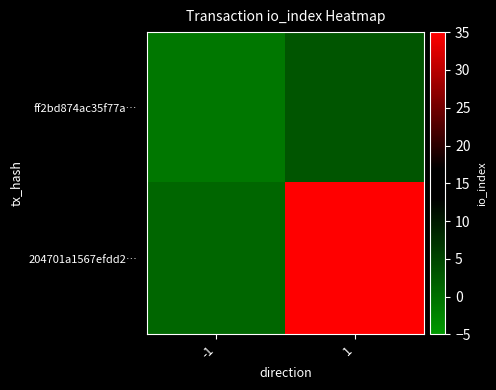

Which series changed the most between -1 and 1?

204701a1567efdd2…